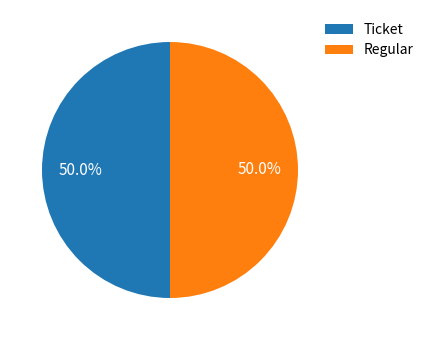

What percentage do Regular and Ticket together represent?

100.0%